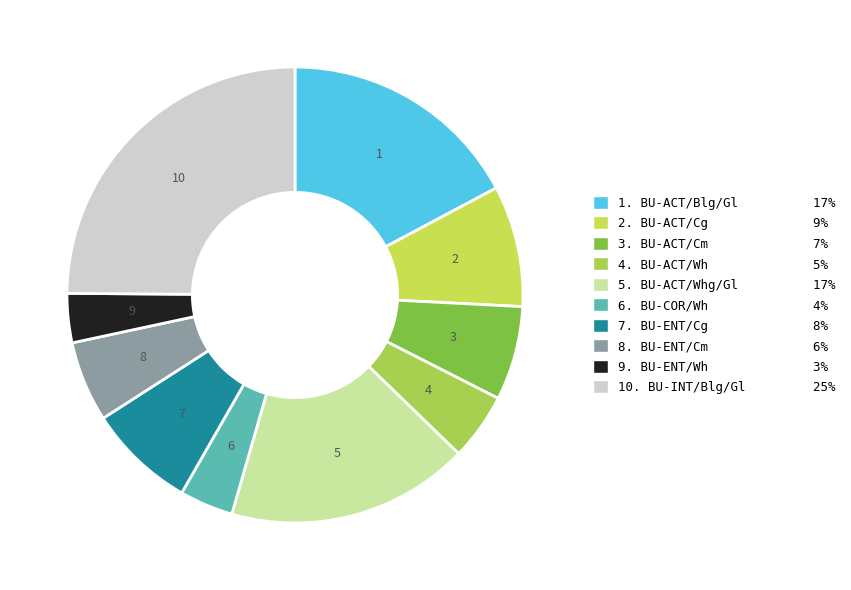

How many segments does this pie chart have?

10